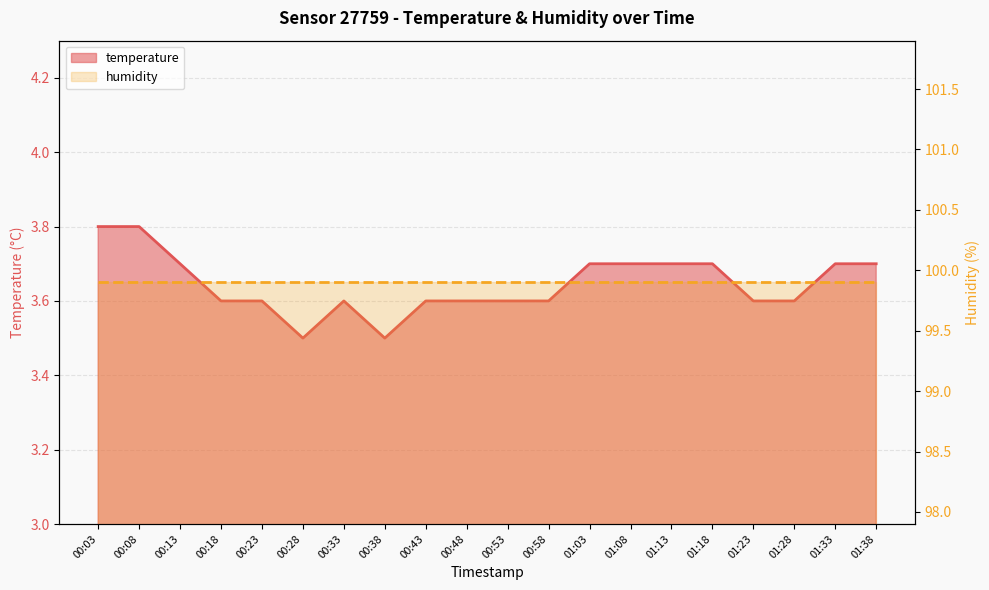

How many points are lower than both their immediate neighbors (excluding endpoints)?

2